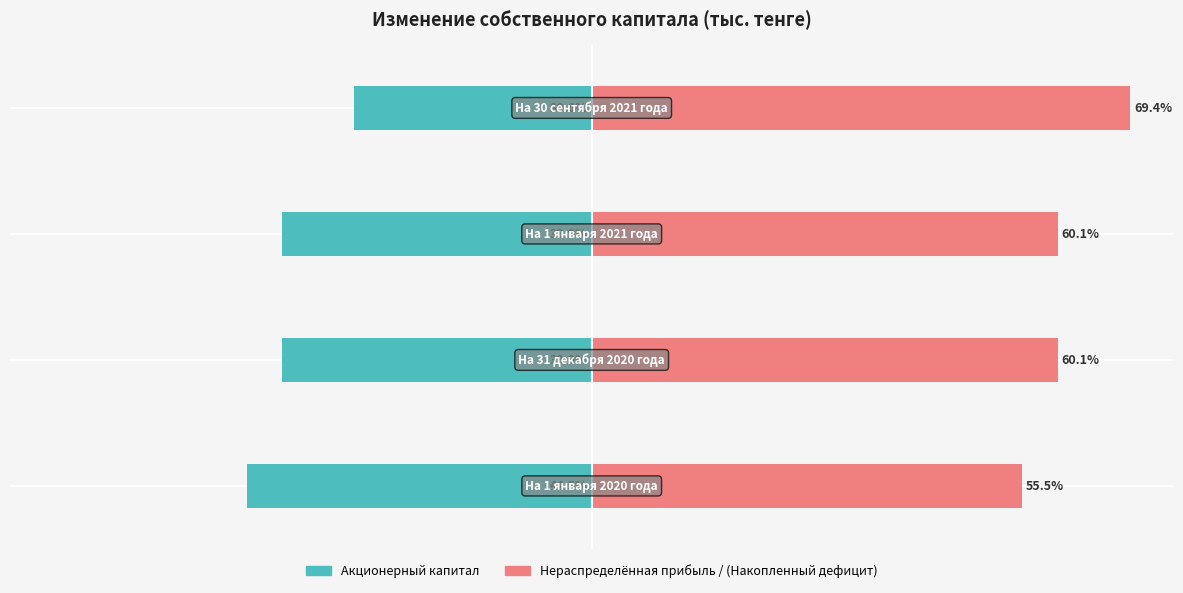

Which series changed the most between 2 and 3?

Акционерный капитал